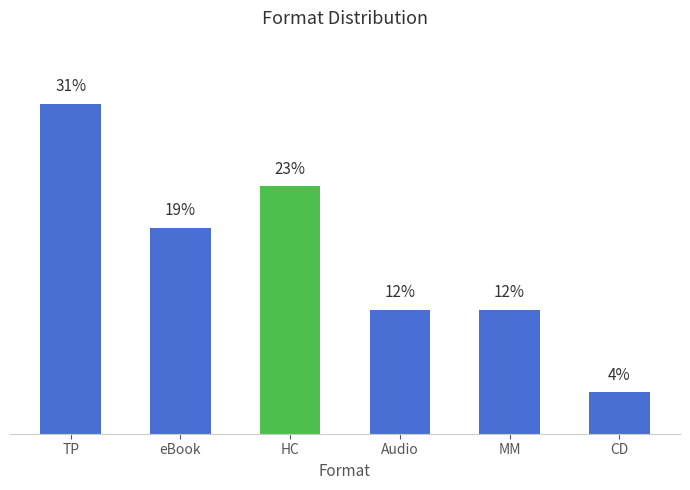

What is the label of the 5th bar from the left?

MM